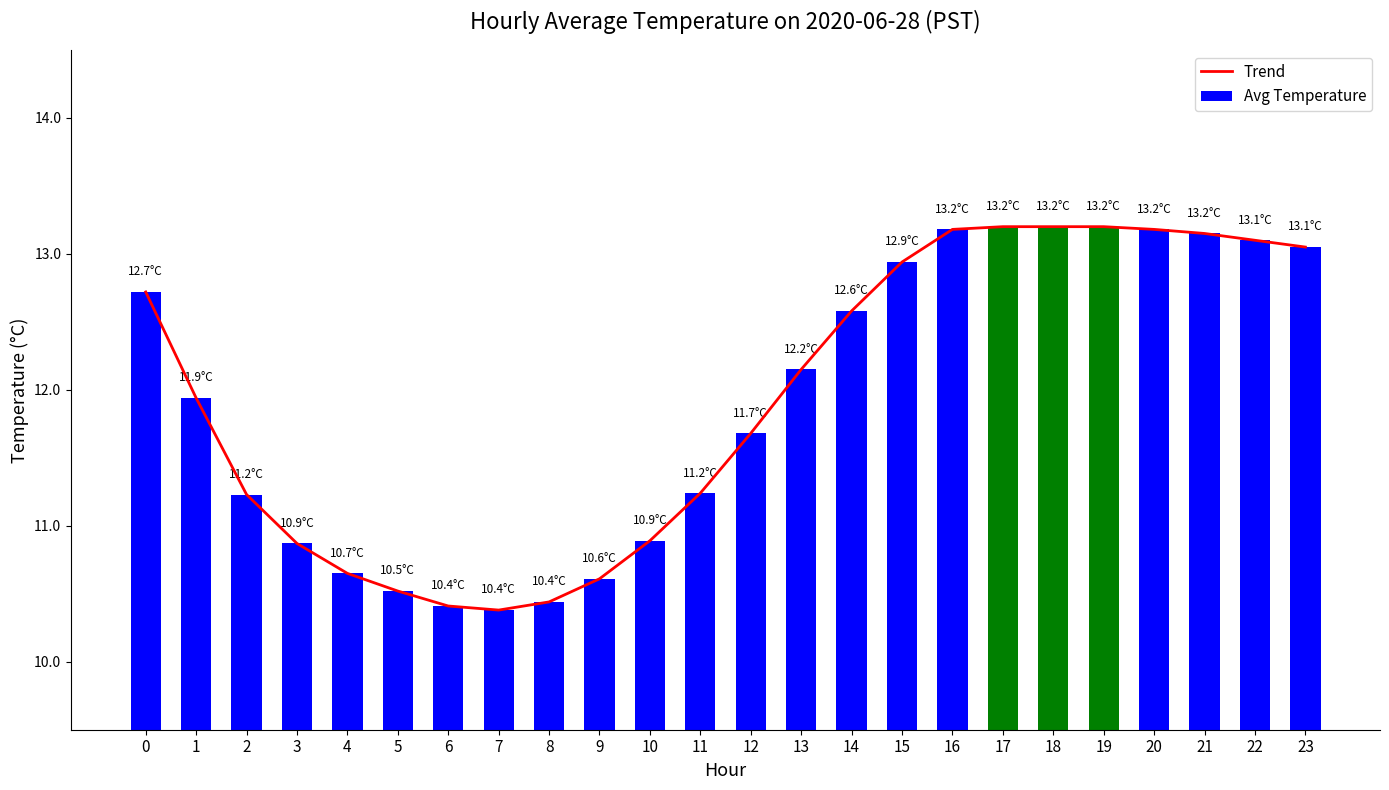

Which series has the widest spread of values?

Trend